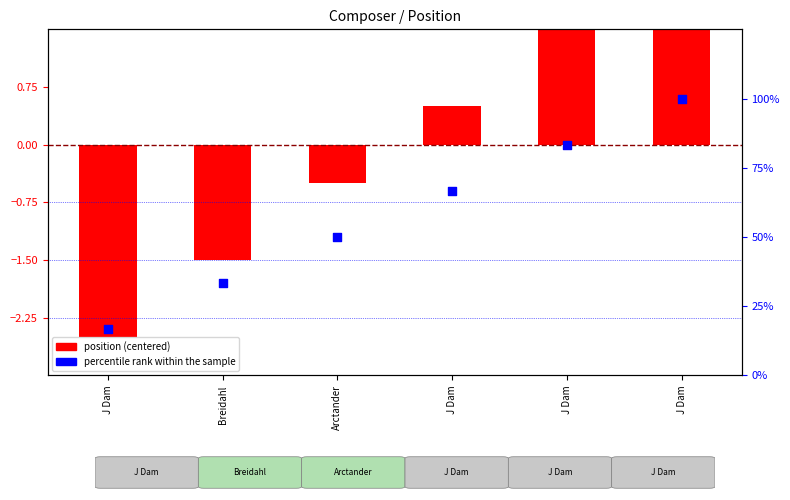

What are all the series names shown in the legend?

position (centered), percentile rank within the sample